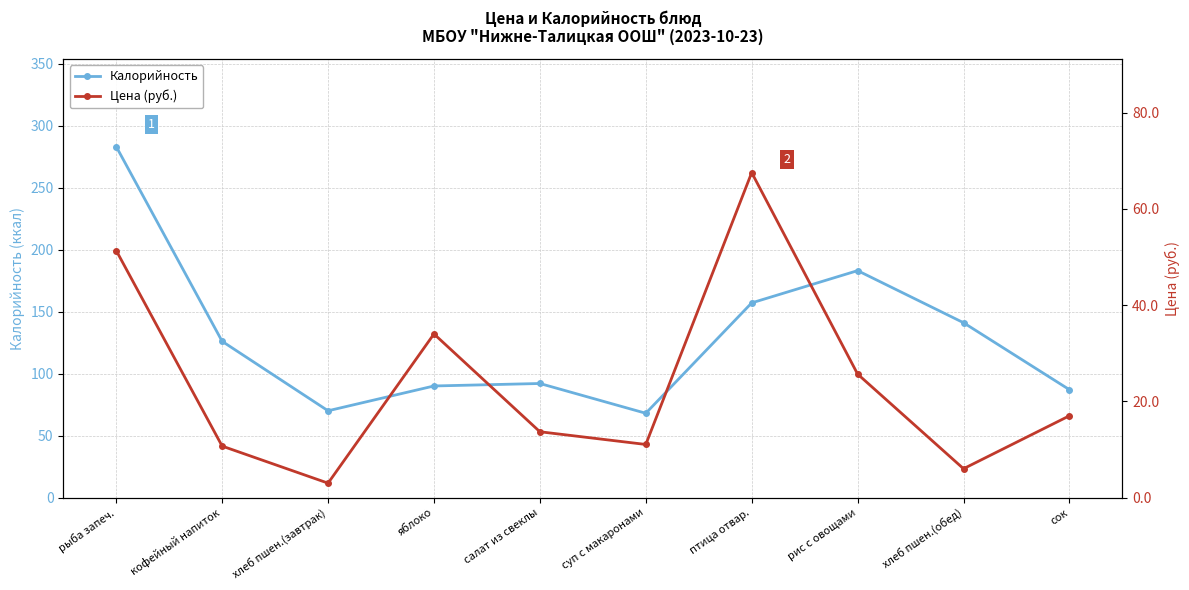

Reading right to left, list all the values displayed in this chart.

Калорийность: сок=87.0	хлеб пшен.(обед)=141.0	рис с овощами=183.0	птица отвар.=157.0	суп с макаронами=68.0	салат из свеклы=92.0	яблоко=90.0	хлеб пшен.(завтрак)=70.0	кофейный напиток=126.0	рыба запеч.=283.0
Цена (руб.): сок=17.0	хлеб пшен.(обед)=6.0	рис с овощами=25.7	птица отвар.=67.5	суп с макаронами=11.0	салат из свеклы=13.7	яблоко=34.0	хлеб пшен.(завтрак)=3.0	кофейный напиток=10.7	рыба запеч.=51.3